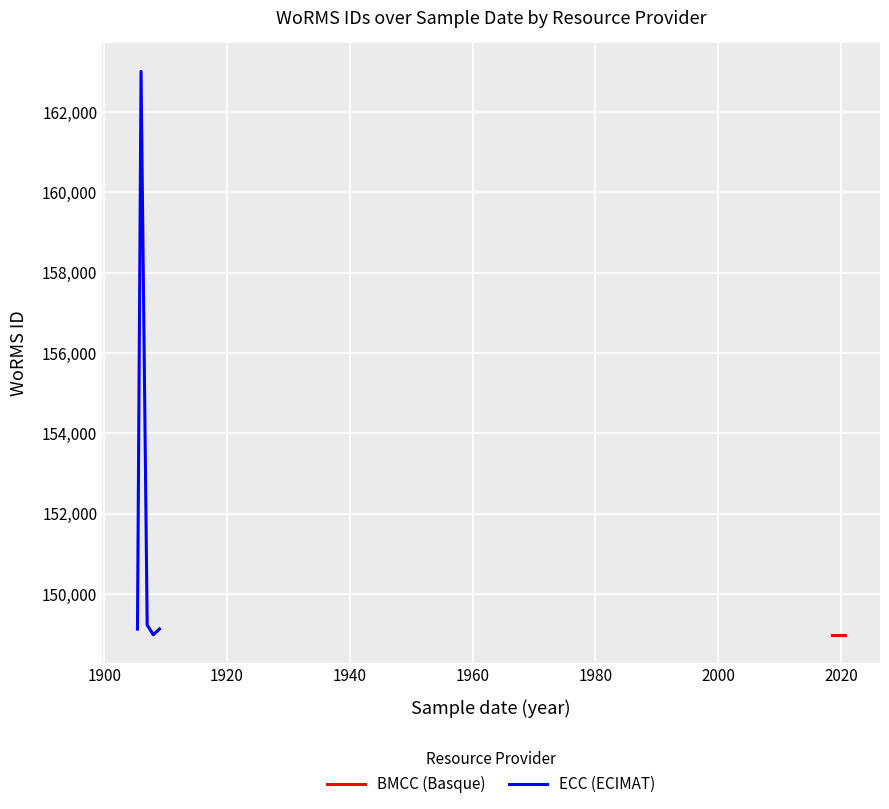

What is the lowest value of the ECC (ECIMAT) series?

148985